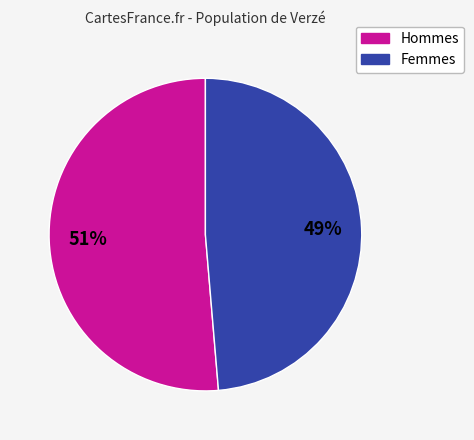

Is there any slice that represents more than half of the pie?

Yes